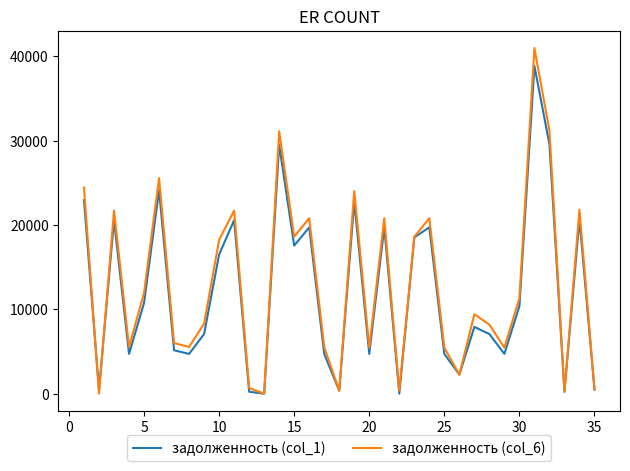

What is the greatest value displayed?

40962.4